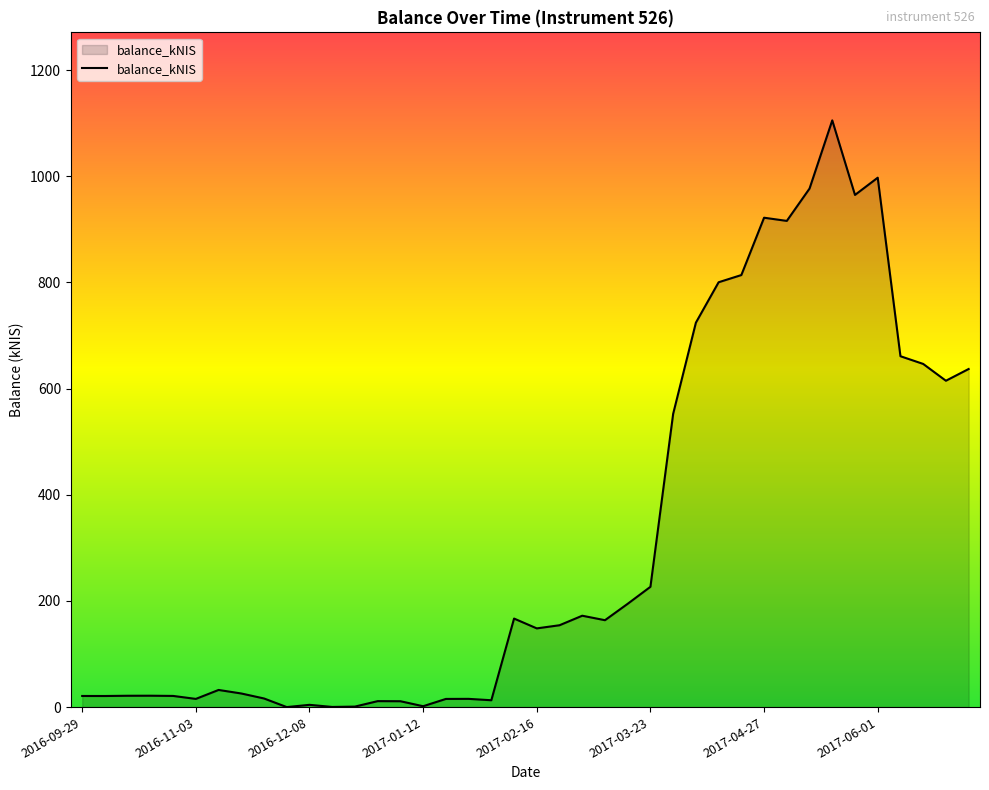

What is the greatest value displayed?

1105.2